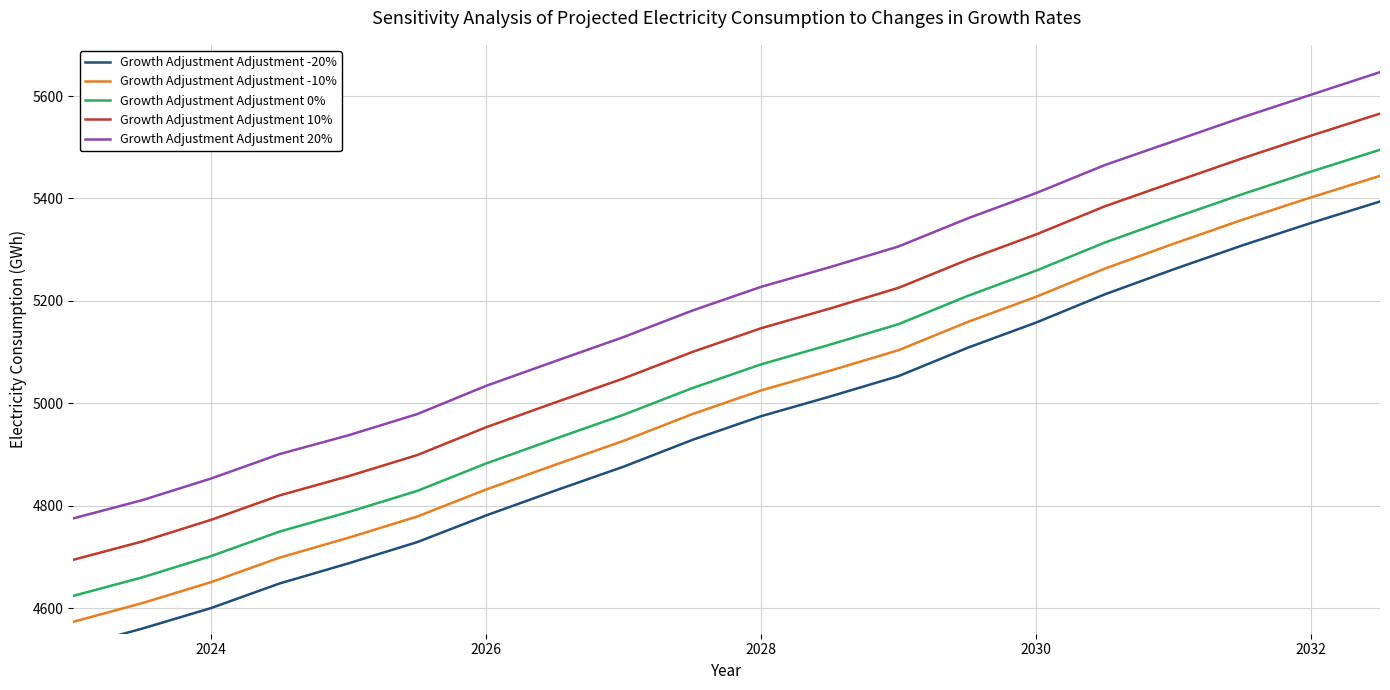

How many series are shown in this chart?

5